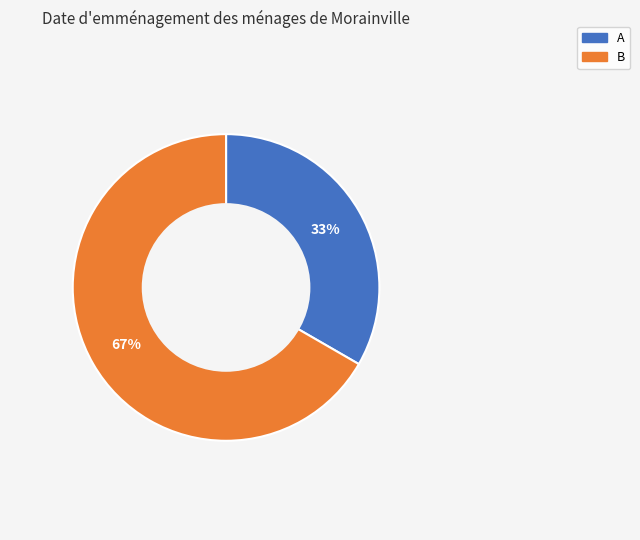

Is there any slice that represents more than half of the pie?

Yes